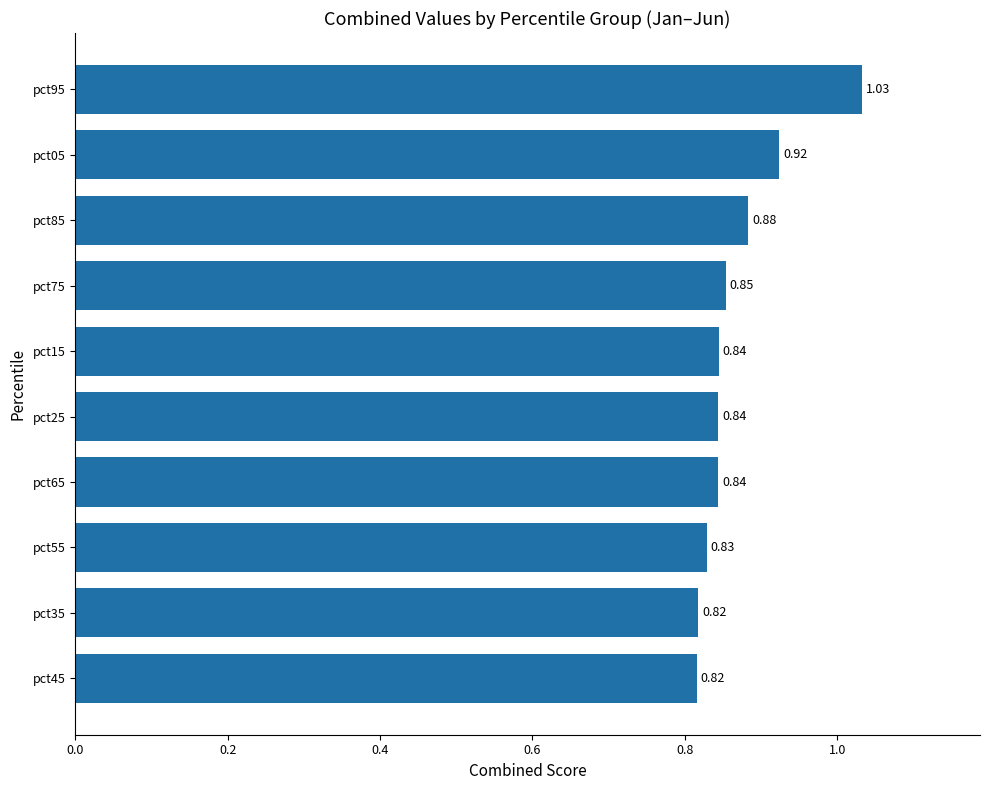

Which has a higher value, pct85 or pct75?

pct85